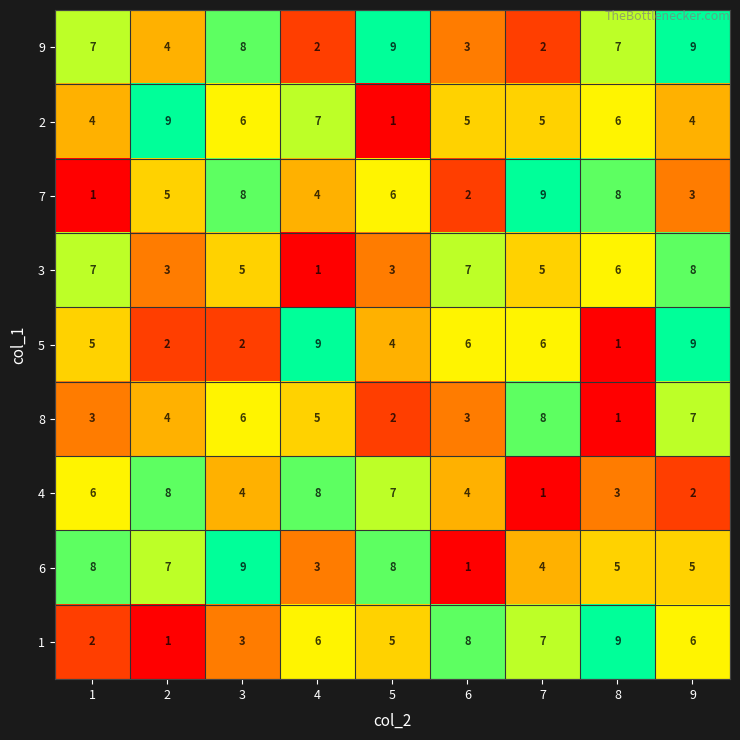

At which category is the sum across all series the highest?

9